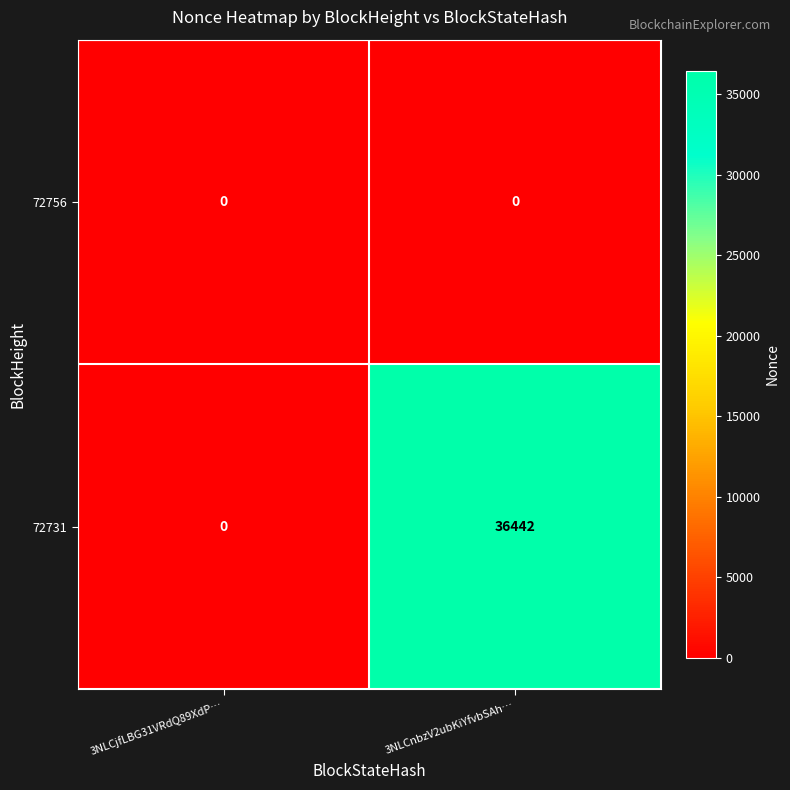

Reading left to right, extract all data points from this chart.

72756: 0	0
72731: 0	36442